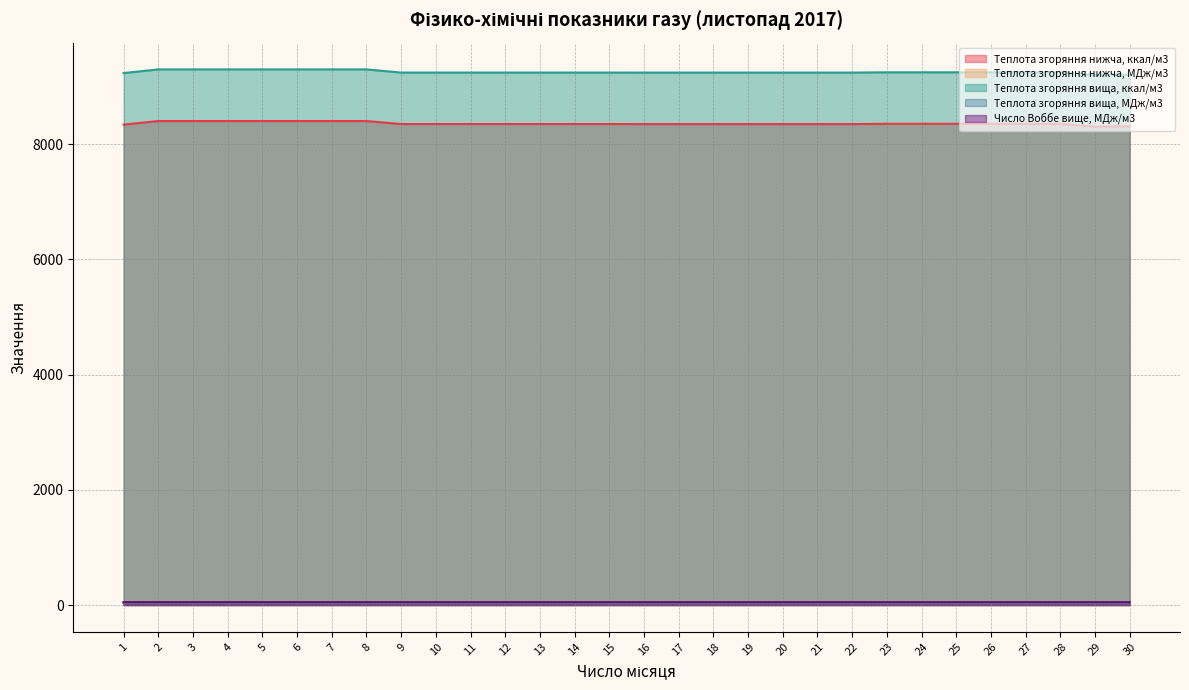

What is the total value across all series at 2?

17824.4